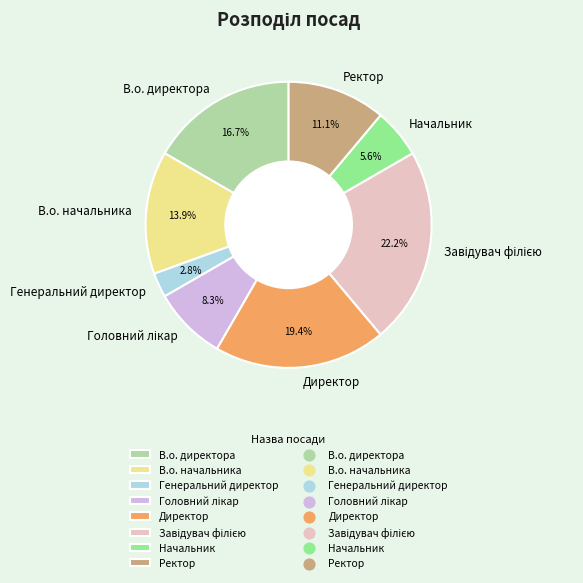

Is there any slice that represents more than half of the pie?

No